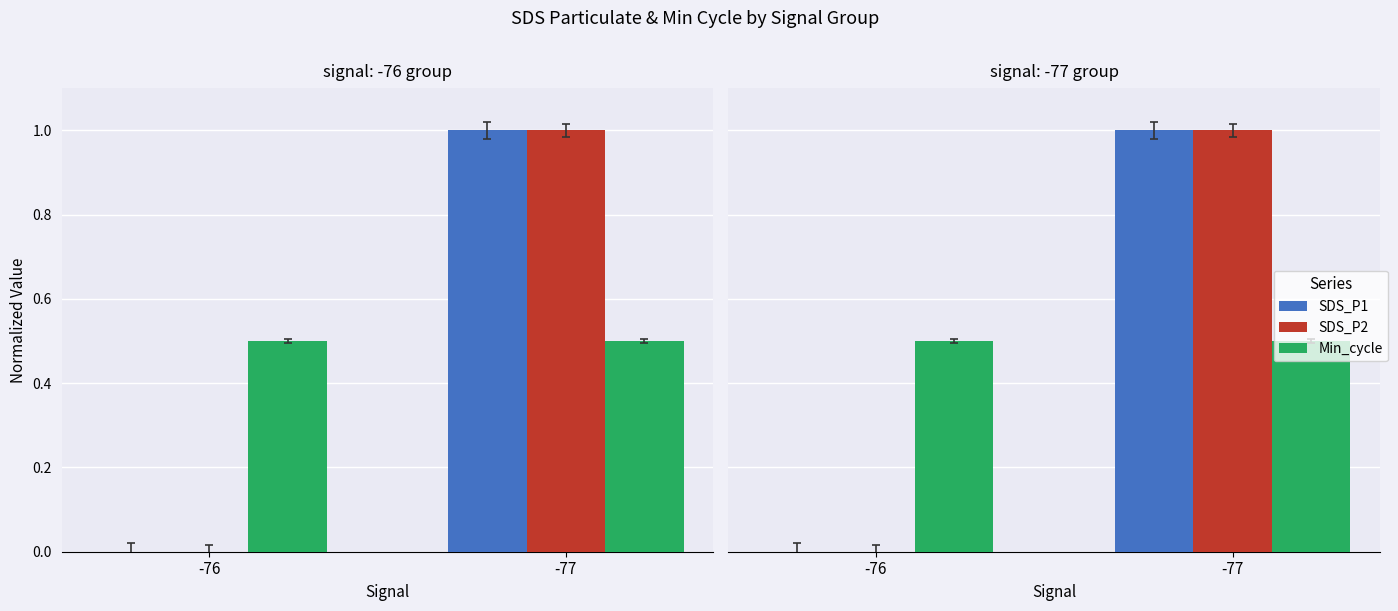

The value of SDS_P2 at -77 is 0.5. True or false?

False